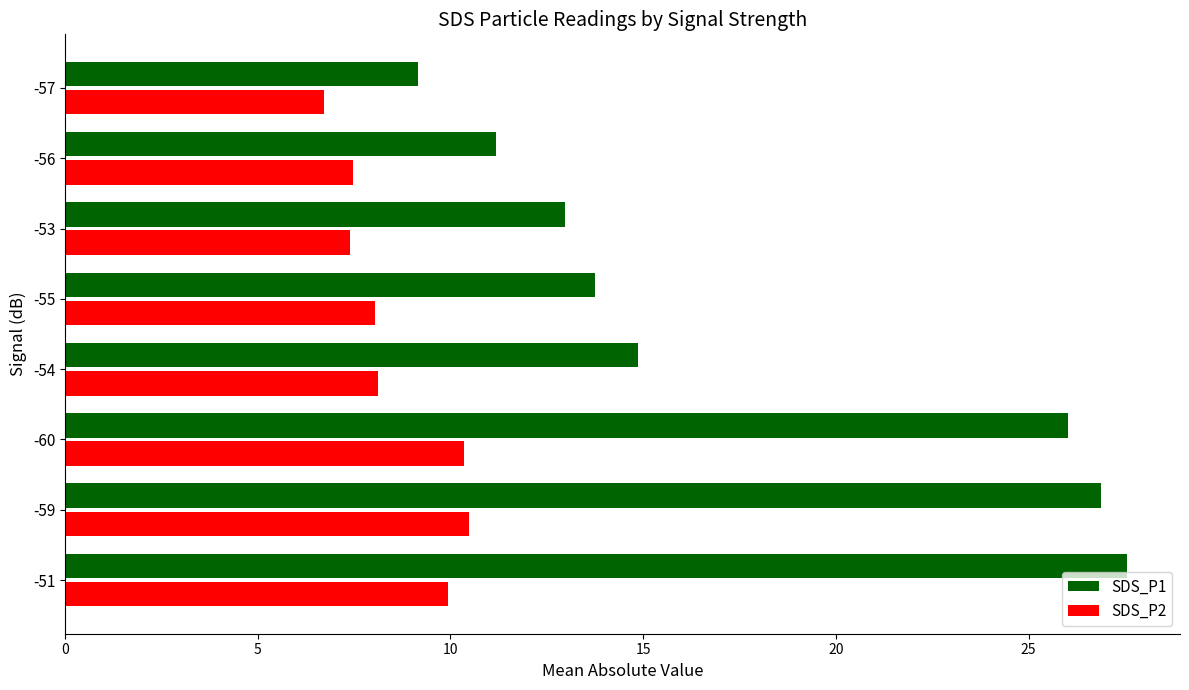

Count the number of data series in this chart.

2